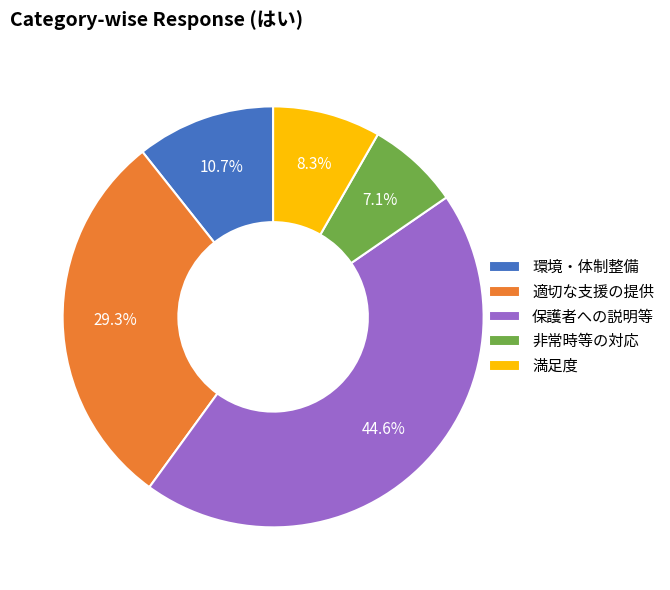

Rank the categories by value from lowest to highest.

非常時等の対応, 満足度, 環境・体制整備, 適切な支援の提供, 保護者への説明等